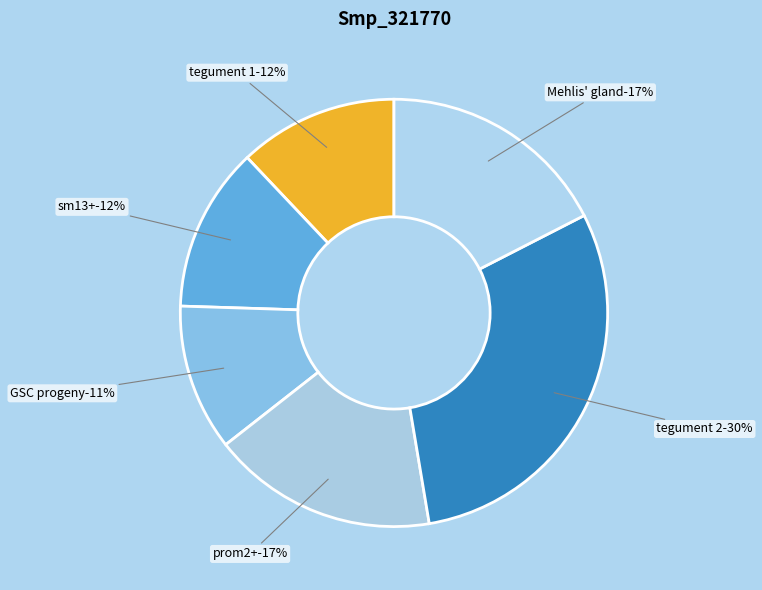

The sm13+ slice represents 2% of the pie. True or false?

False